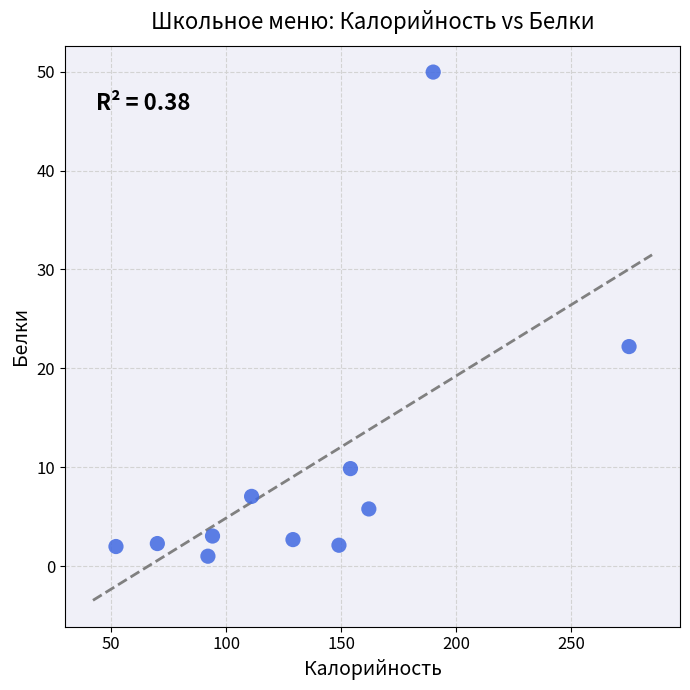

What is the average Y value?

9.8